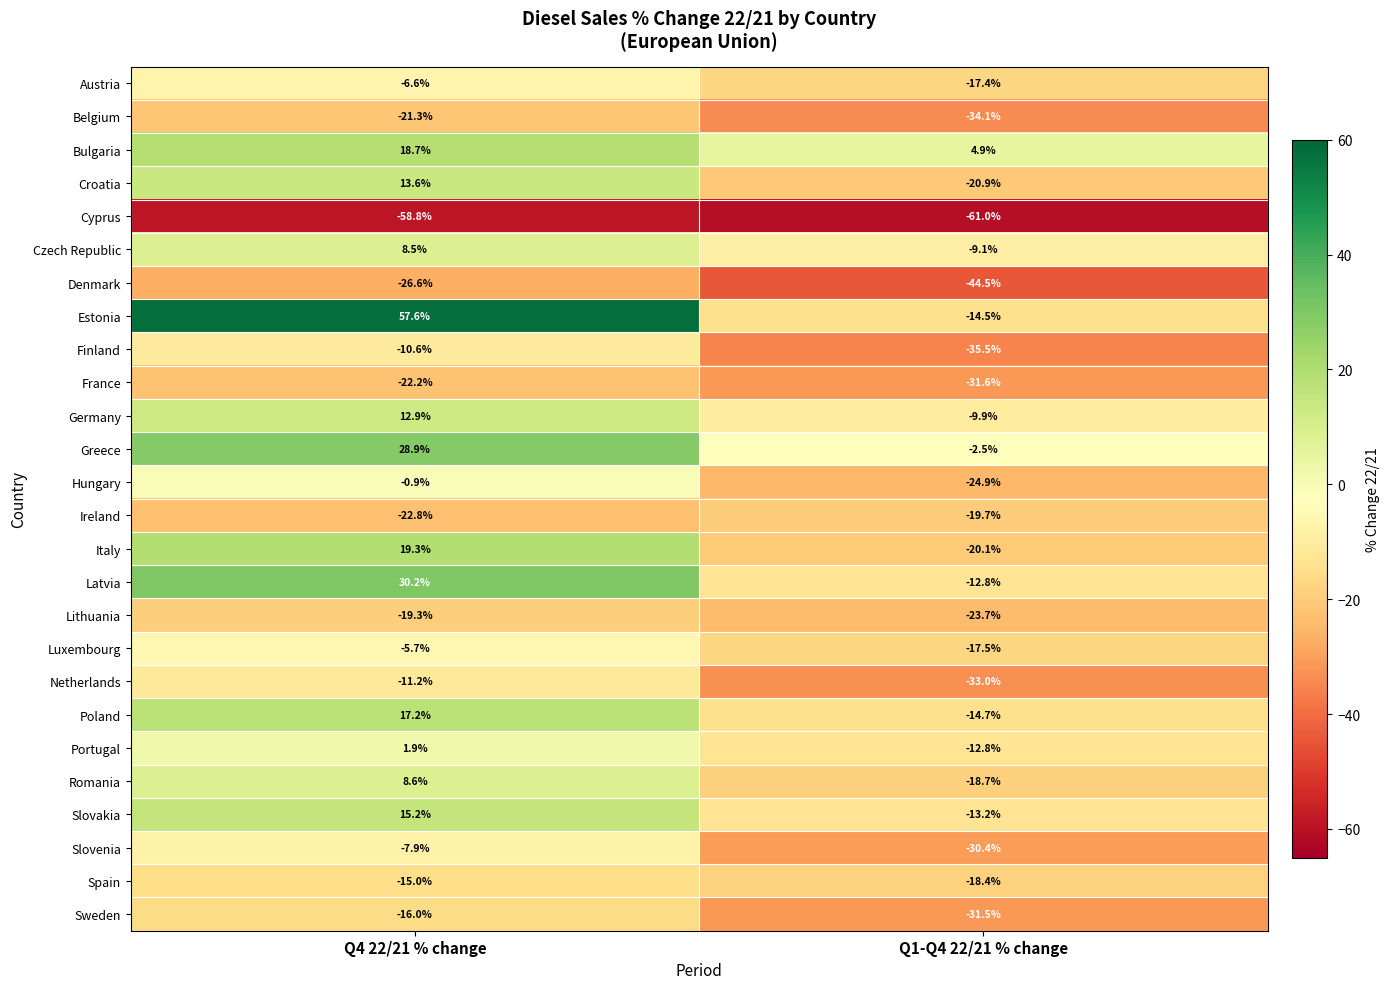

Is the value of Croatia at Q4 22/21 % change greater than the value of Bulgaria at Q1-Q4 22/21 % change?

Yes